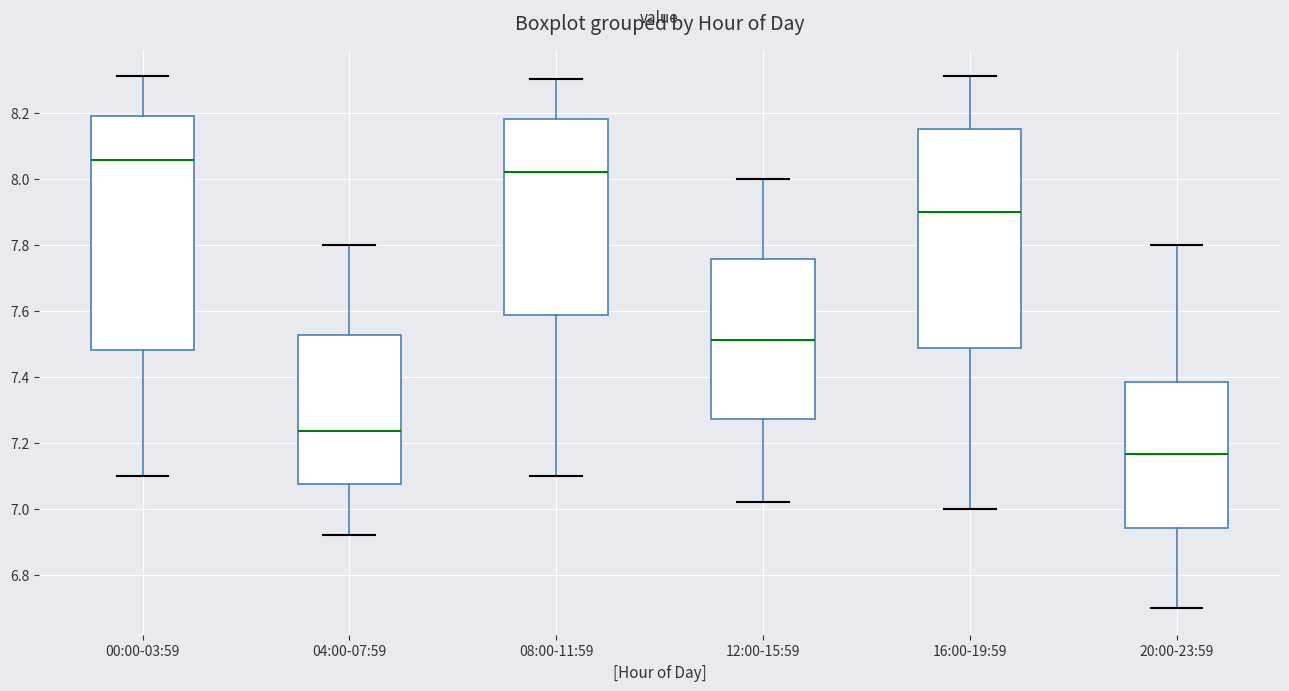

Which box's median line is the highest?

00:00-03:59